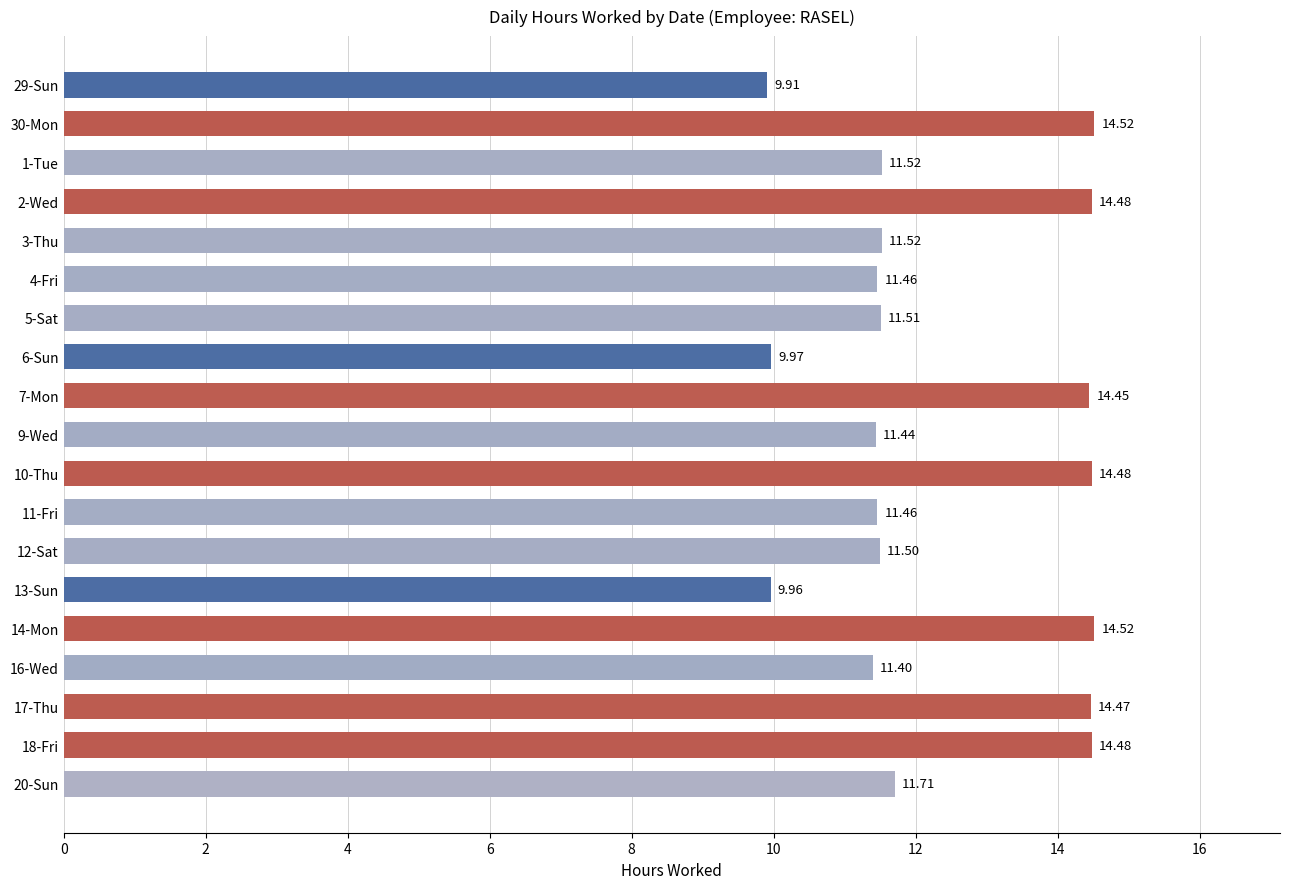

What is the average value?

12.4